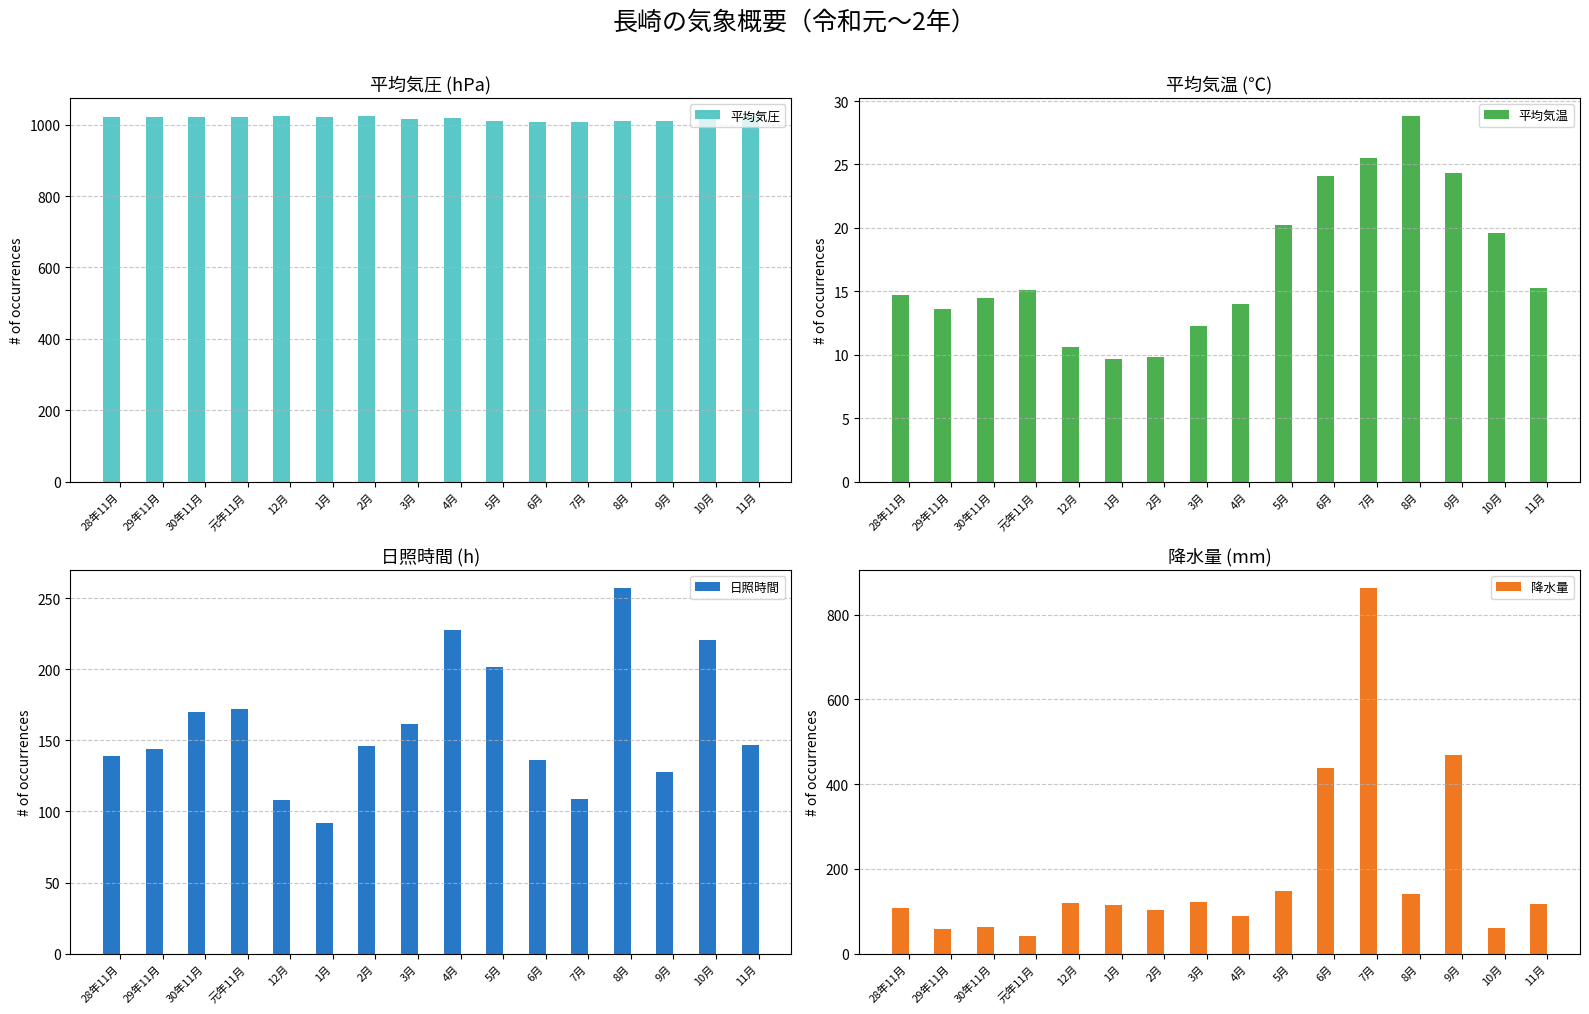

At which category is the sum across all series the highest?

7月